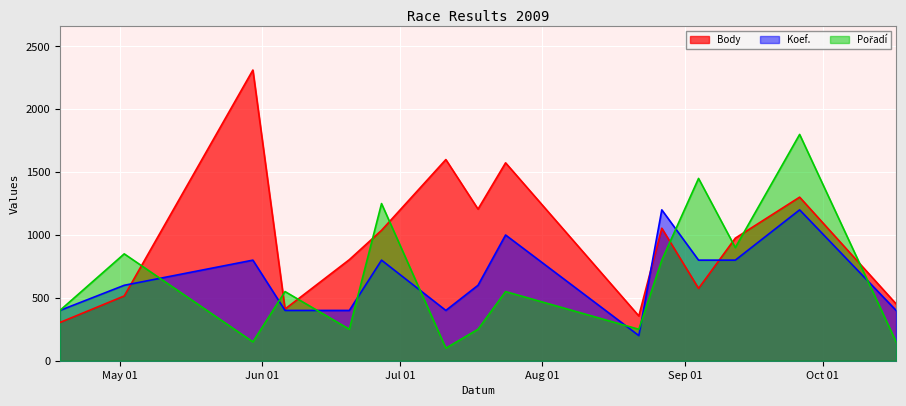

Reading left to right, list all the values displayed in this chart.

Body: 304	515	2312	411	804	1037	1600	1206	1574	356	1054	575	975	1301	452
Koef.: 400	600	800	400	400	800	400	600	1000	200	1200	800	800	1200	400
Pořadí: 400	850	150	550	250	1250	100	250	550	250	800	1450	900	1800	150